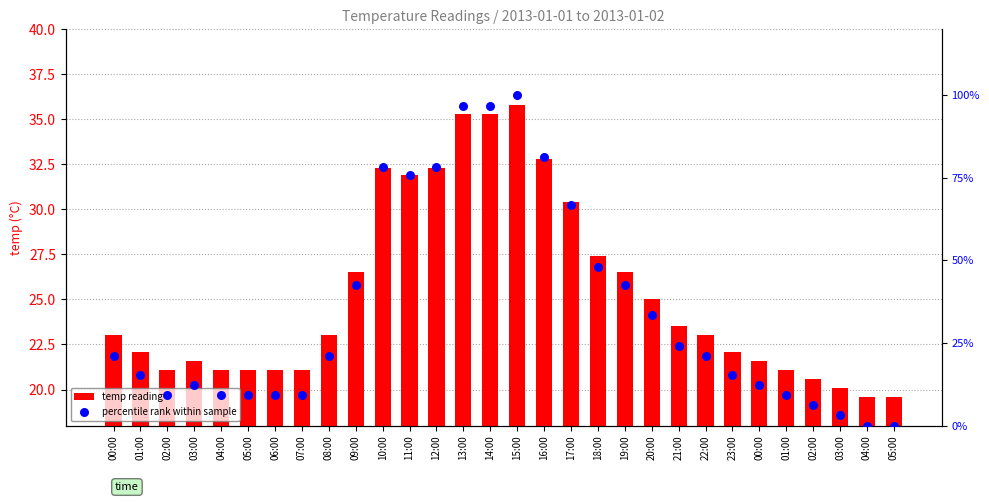

Is the value of temp reading at 15:00 greater than the value of percentile rank within sample at 06:00?

Yes